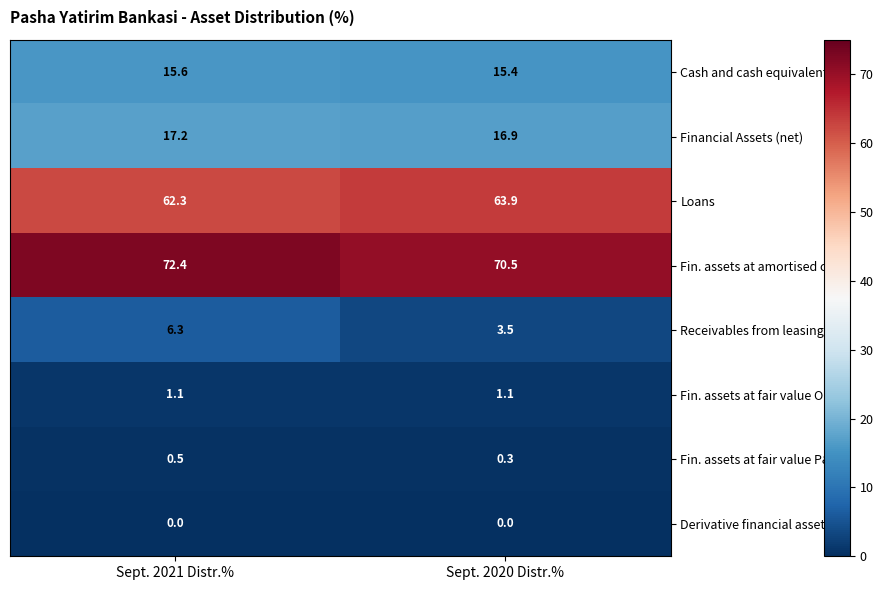

At which category is the sum across all series the highest?

Sept. 2021 Distr.%